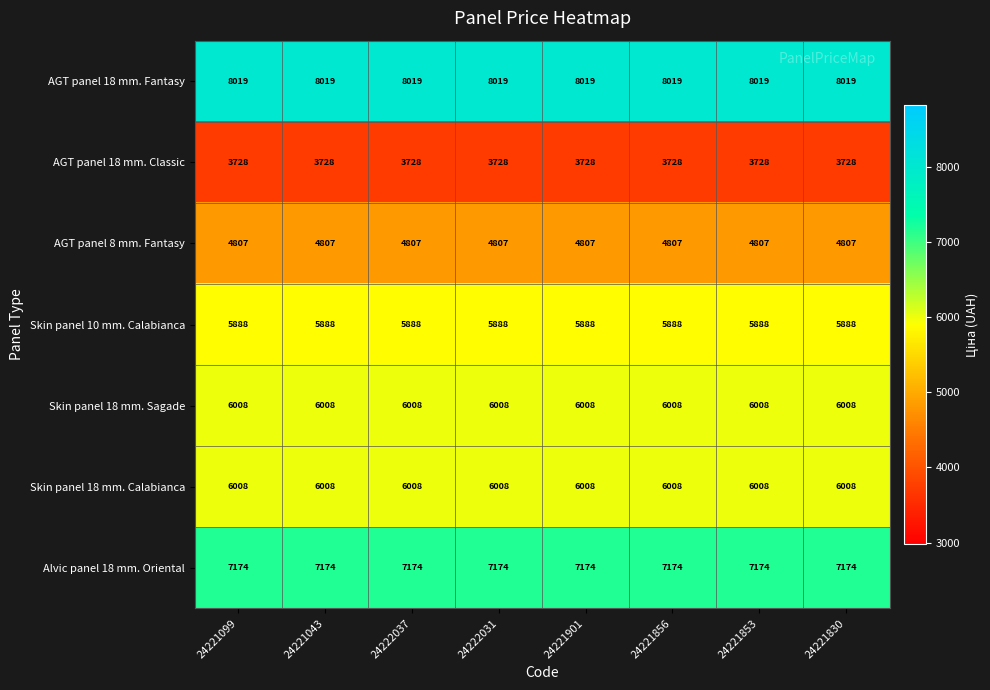

Is it true that Skin panel 18 mm. Calabianca equals 6008 at 24222031?

True